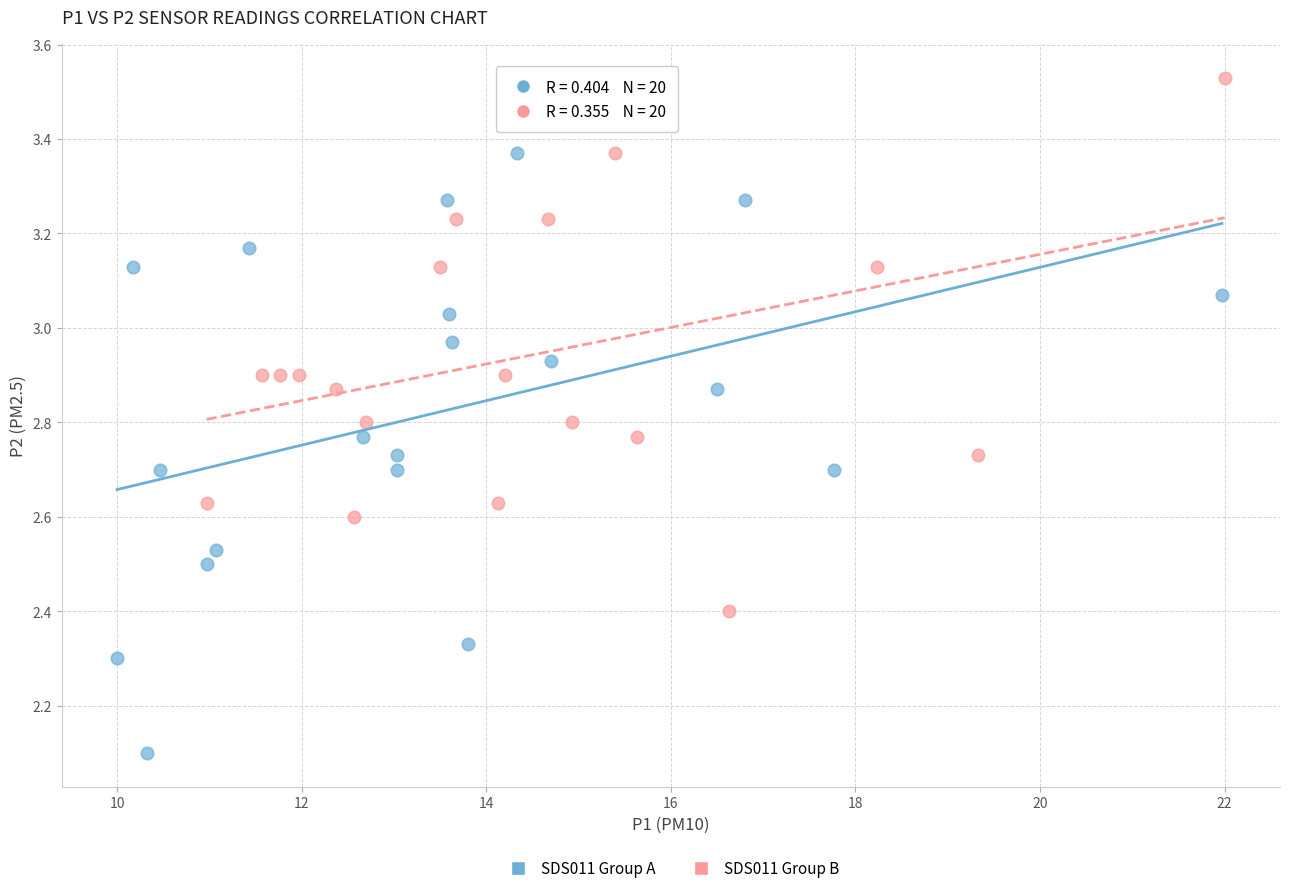

Which series contains the highest Y value?

SDS011 Group B